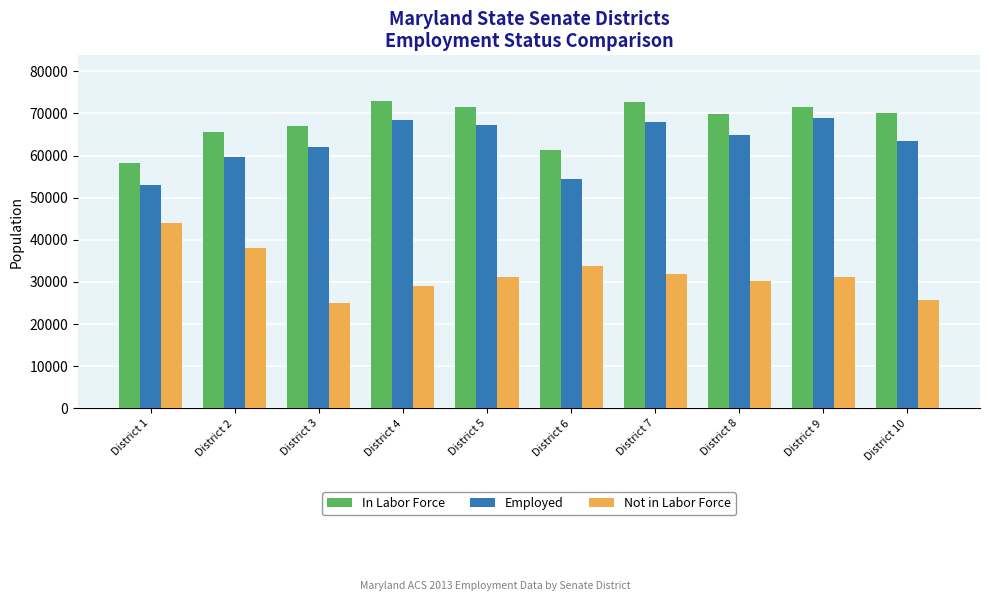

What is the spread (max minus min) of values at District 8?

39803